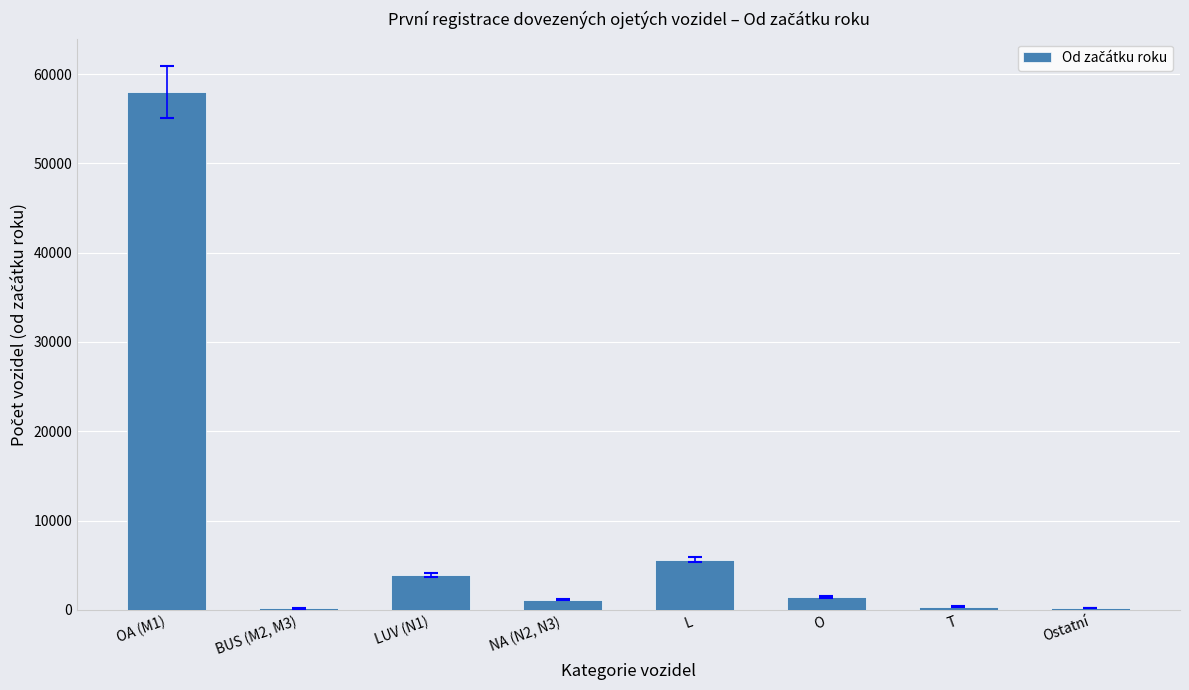

Approximately how many times larger is the value at L compared to Ostatní?

25.5